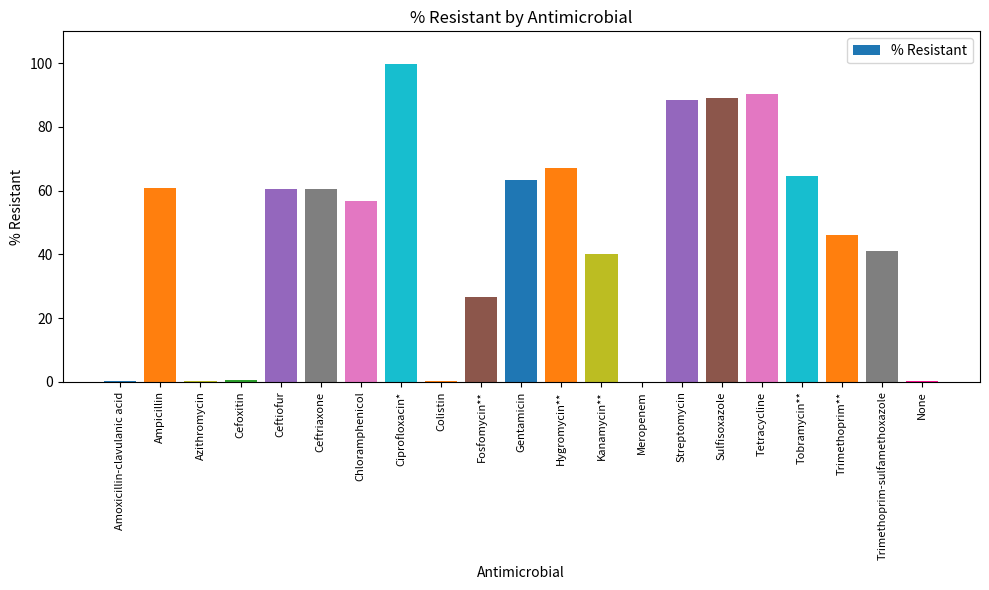

At which label does the data first exceed 56?

Ampicillin